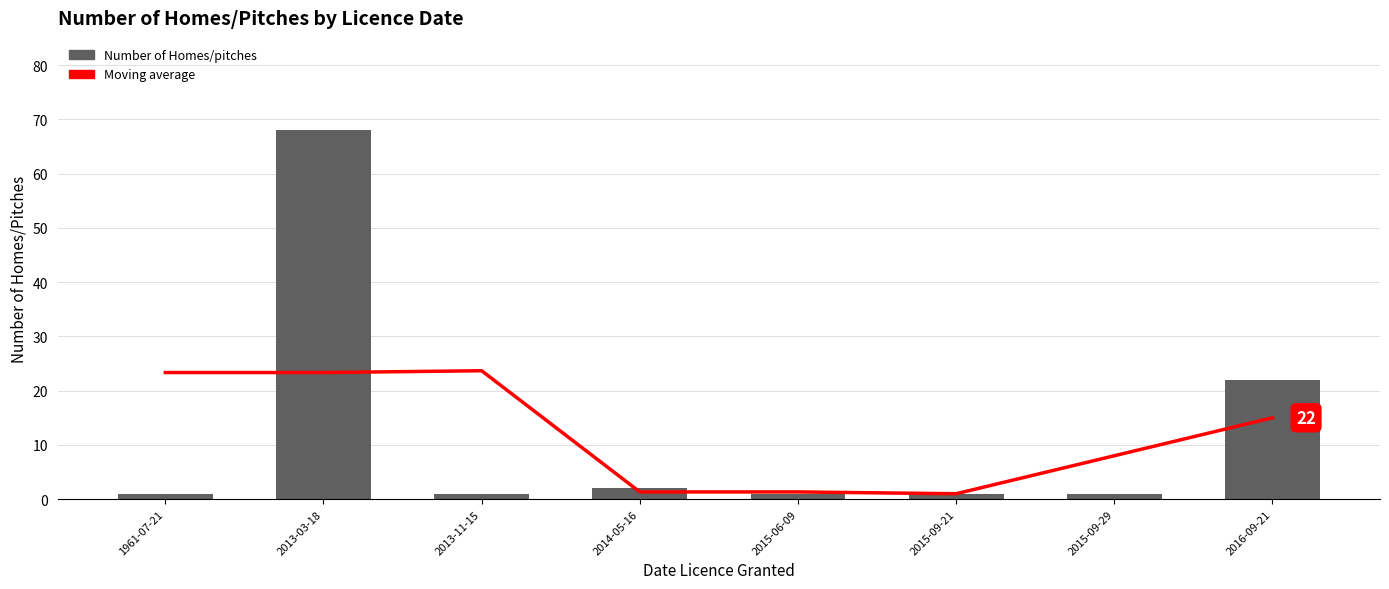

Is the value of Number of Homes/pitches at 2015-09-29 greater than the value of Moving average at 2015-06-09?

No